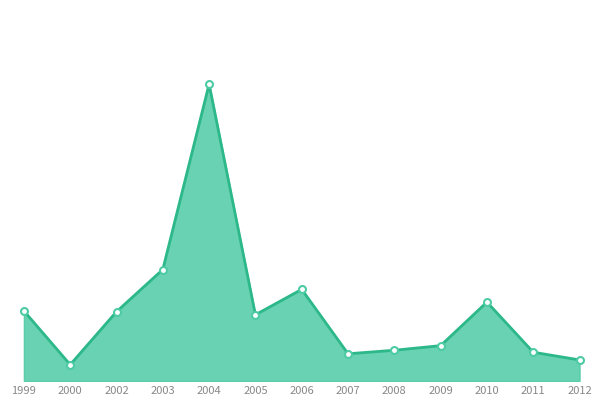

What is the greatest value displayed?

10208.9